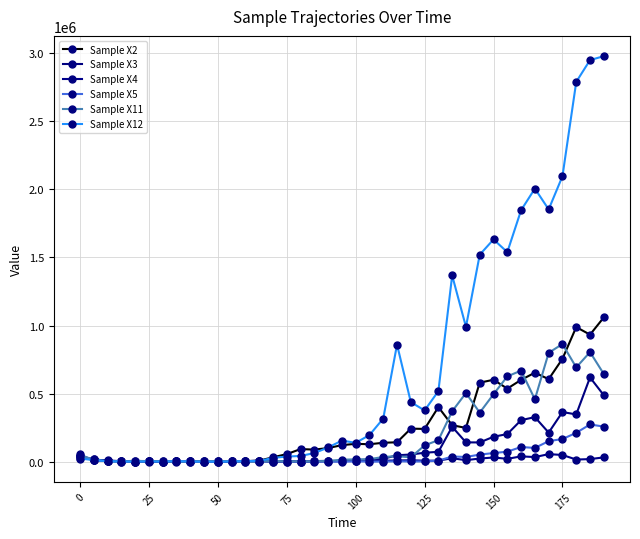

Is this an area chart (filled region under the line)?

No